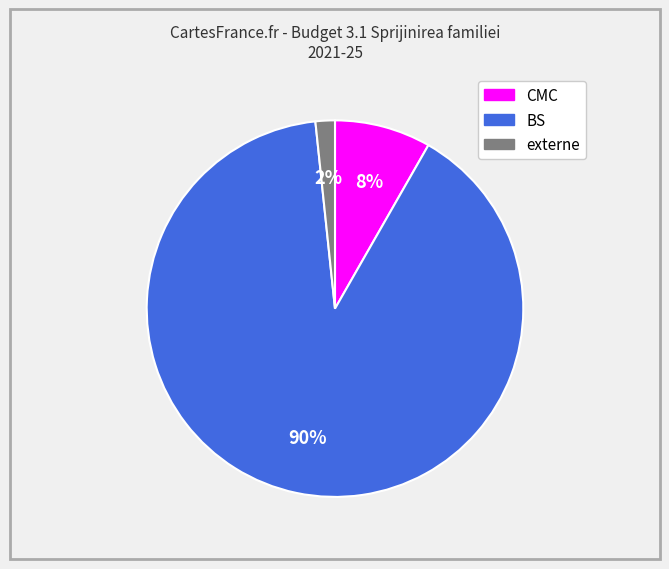

Which has a higher value, BS or CMC?

BS